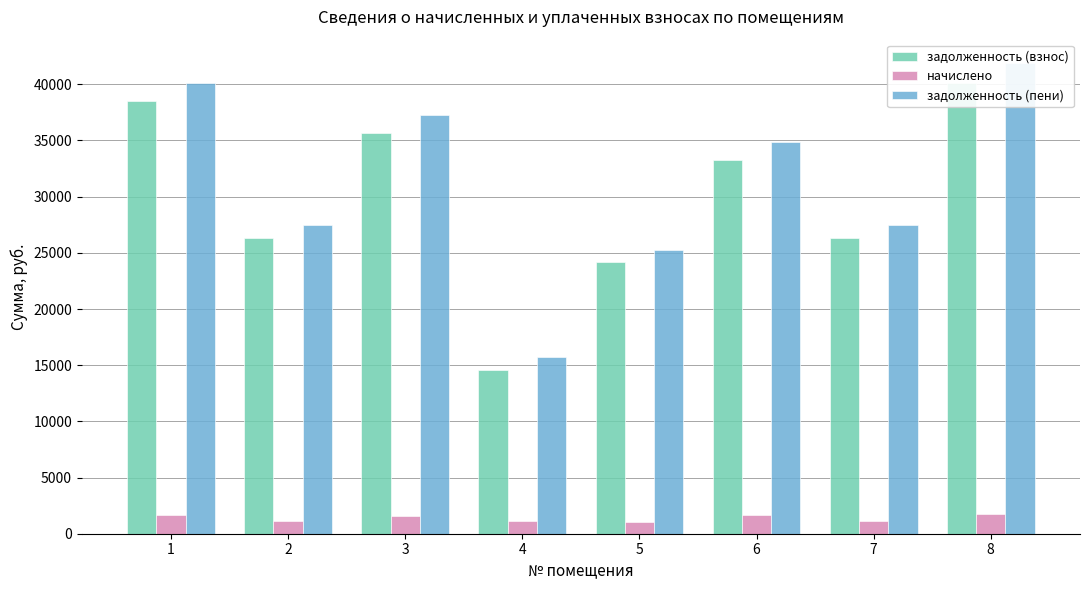

At how many categories does at least one series exceed 19556?

7